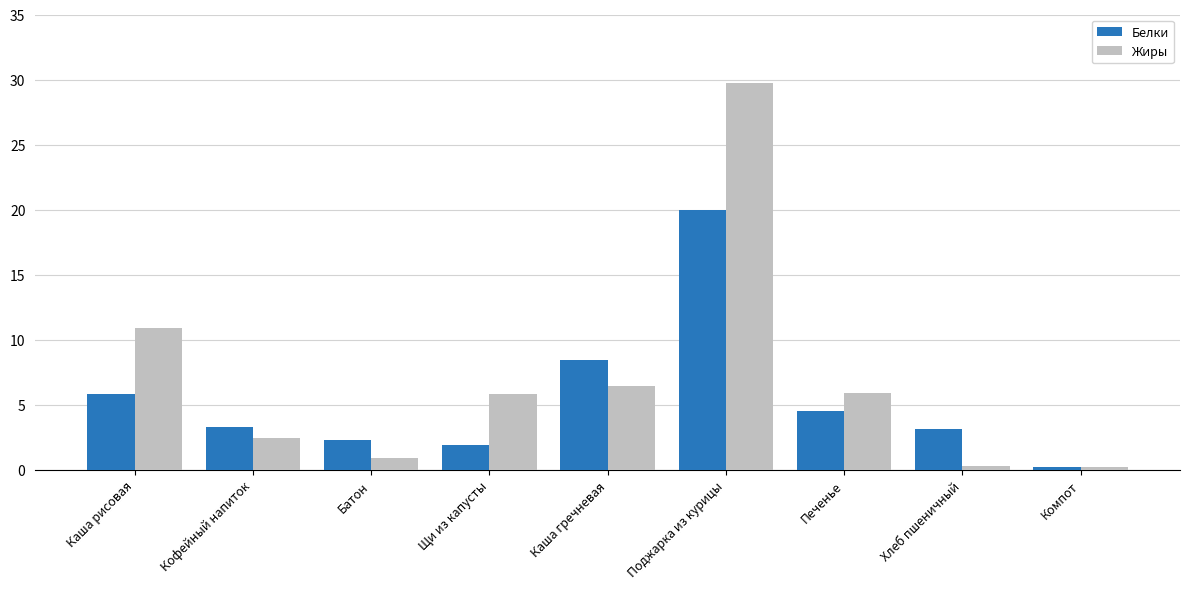

At which category is the sum across all series the highest?

Поджарка из курицы